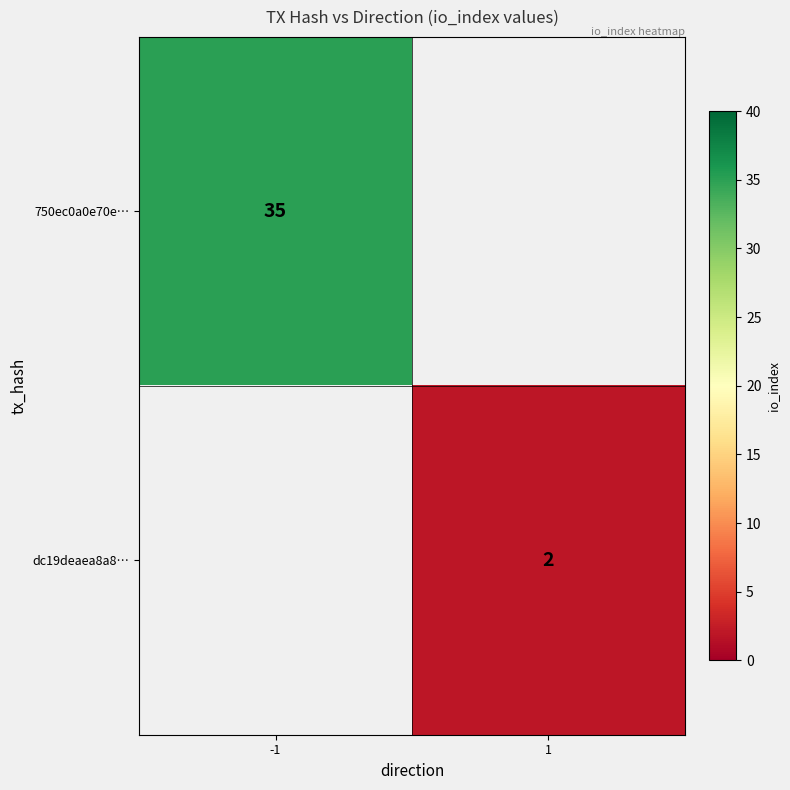

The dc19deaea8a8… series shows 1 at 1. True or false?

False